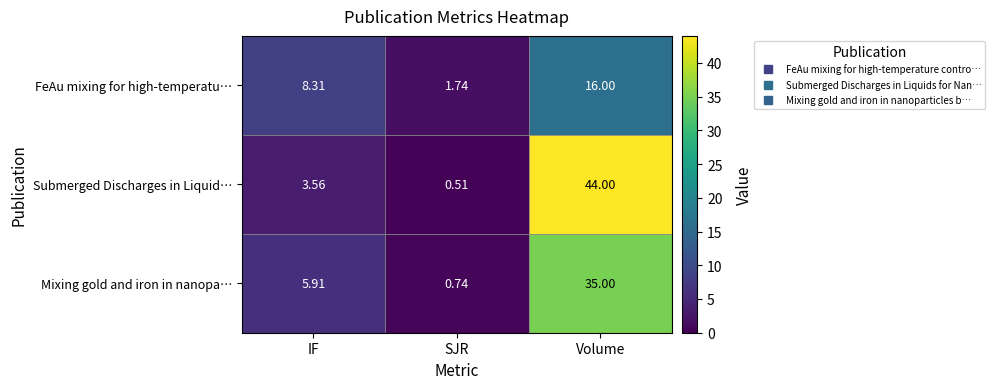

What is the total value across all series at SJR?

3.0